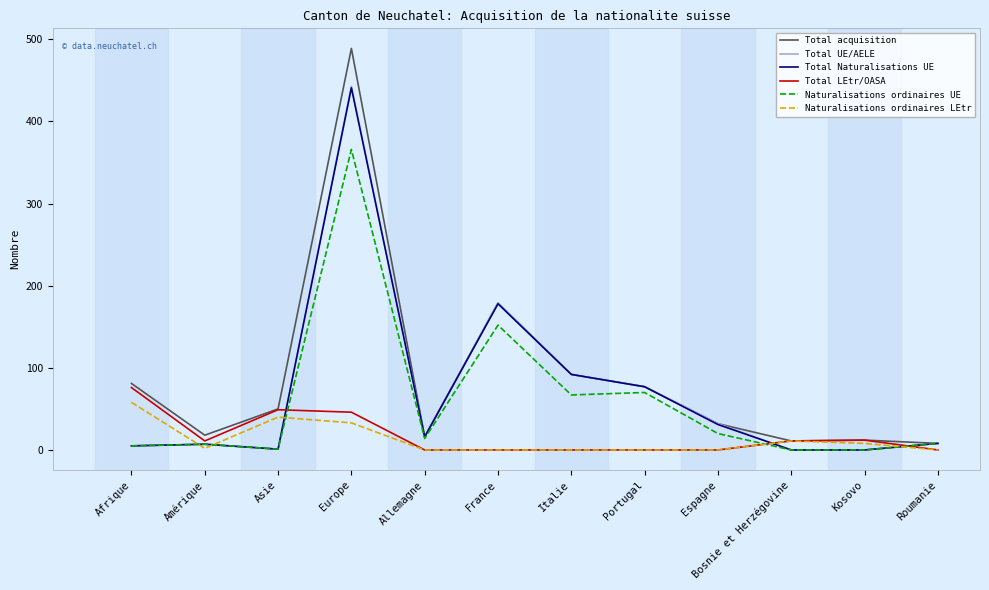

Is the value of Total acquisition at Allemagne greater than the value of Naturalisations ordinaires LEtr at Portugal?

Yes